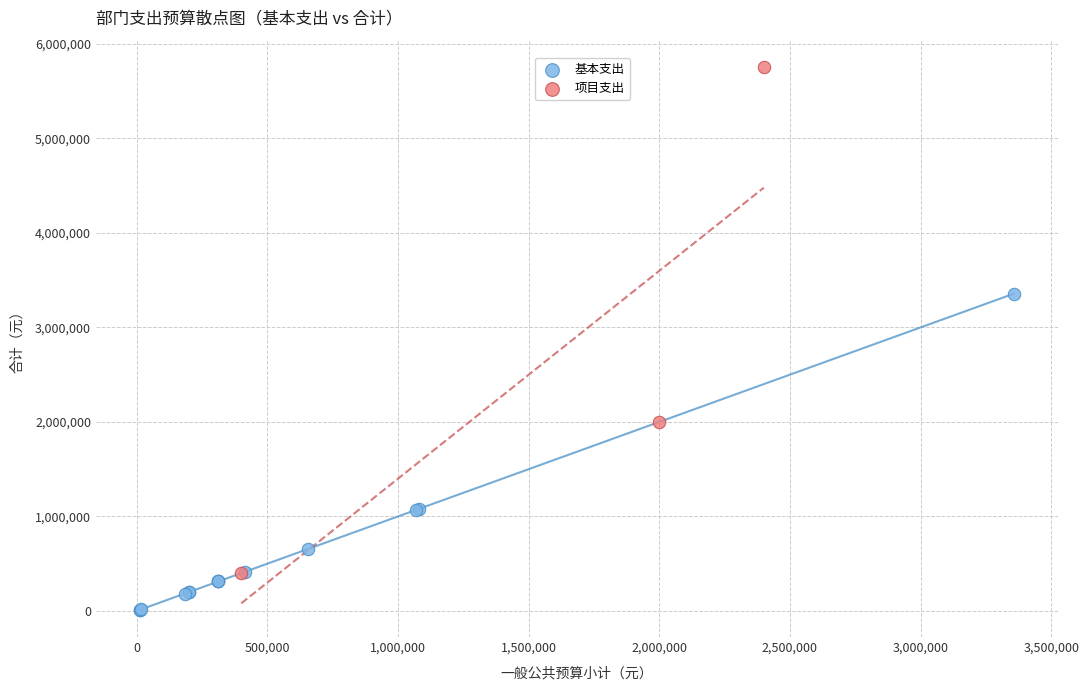

Which series contains the lowest Y value?

基本支出